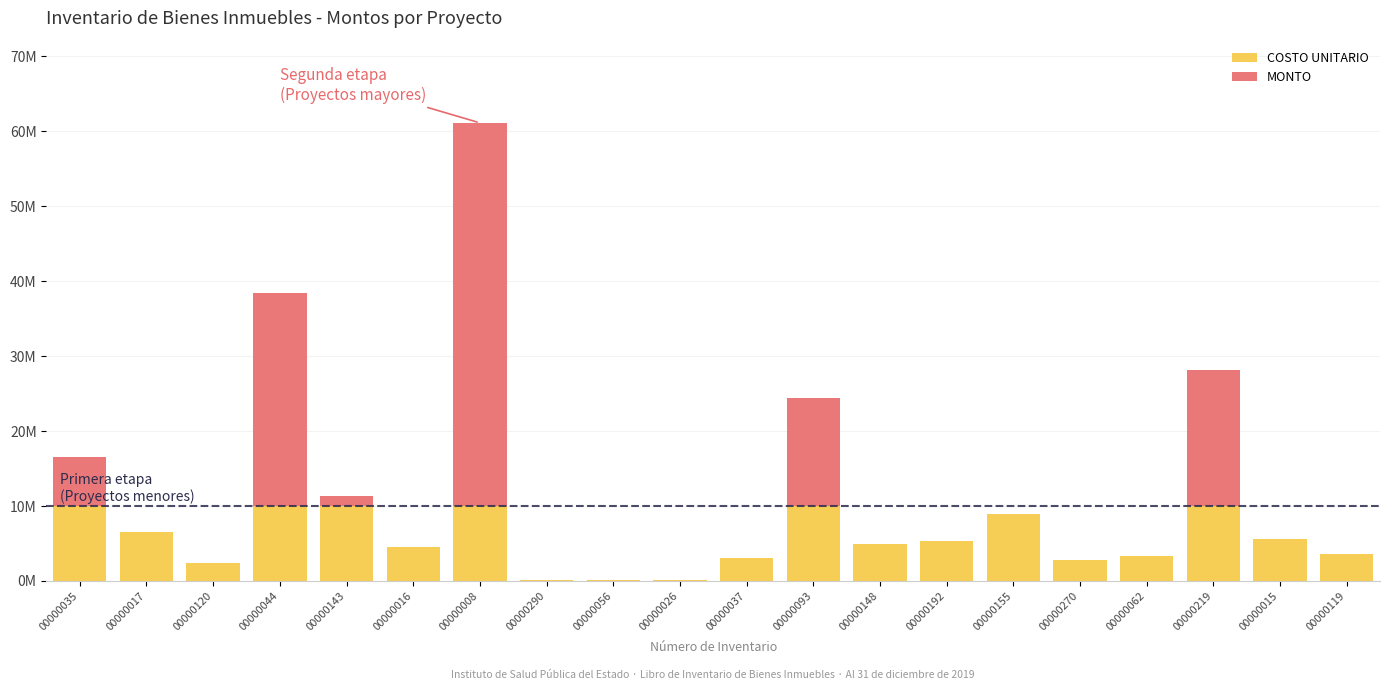

Are the bars horizontal?

No